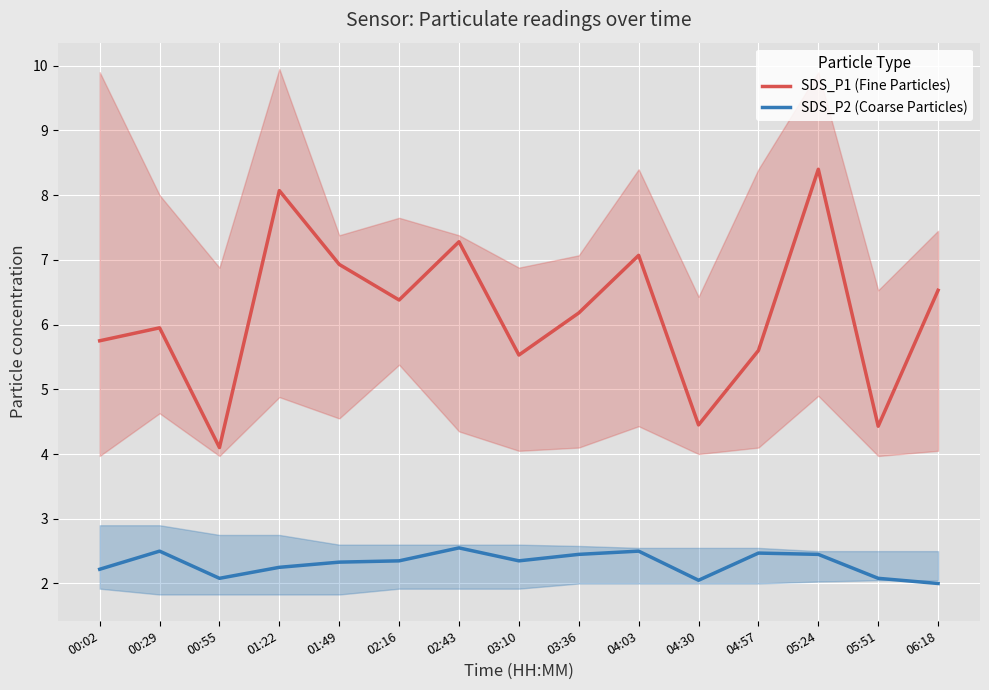

List the labels in order of SDS_P1 (Fine Particles) value, largest first.

05:24, 01:22, 02:43, 04:03, 01:49, 06:18, 02:16, 03:36, 00:29, 00:02, 04:57, 03:10, 04:30, 05:51, 00:55